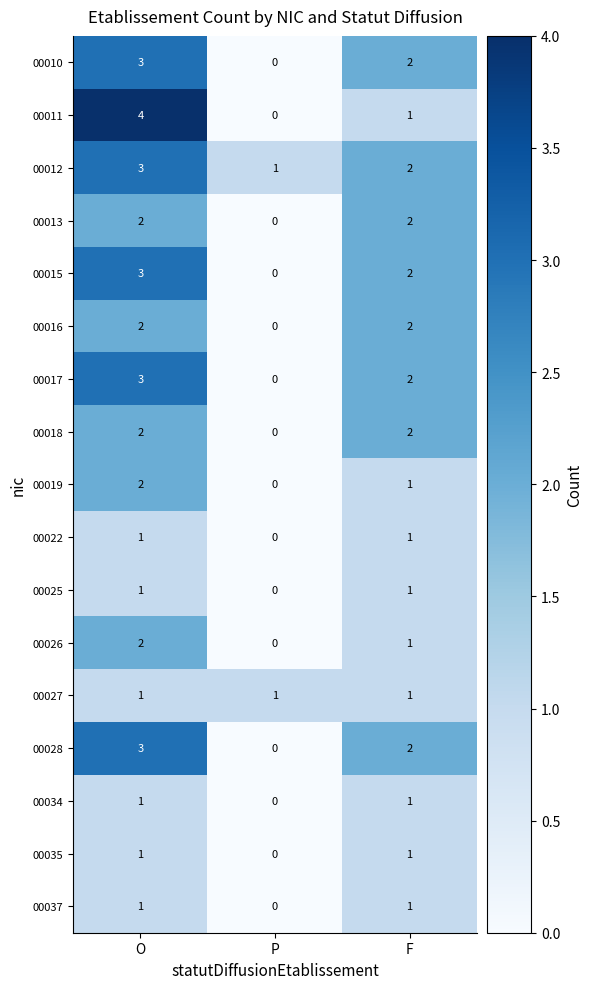

Count the number of data series in this chart.

17